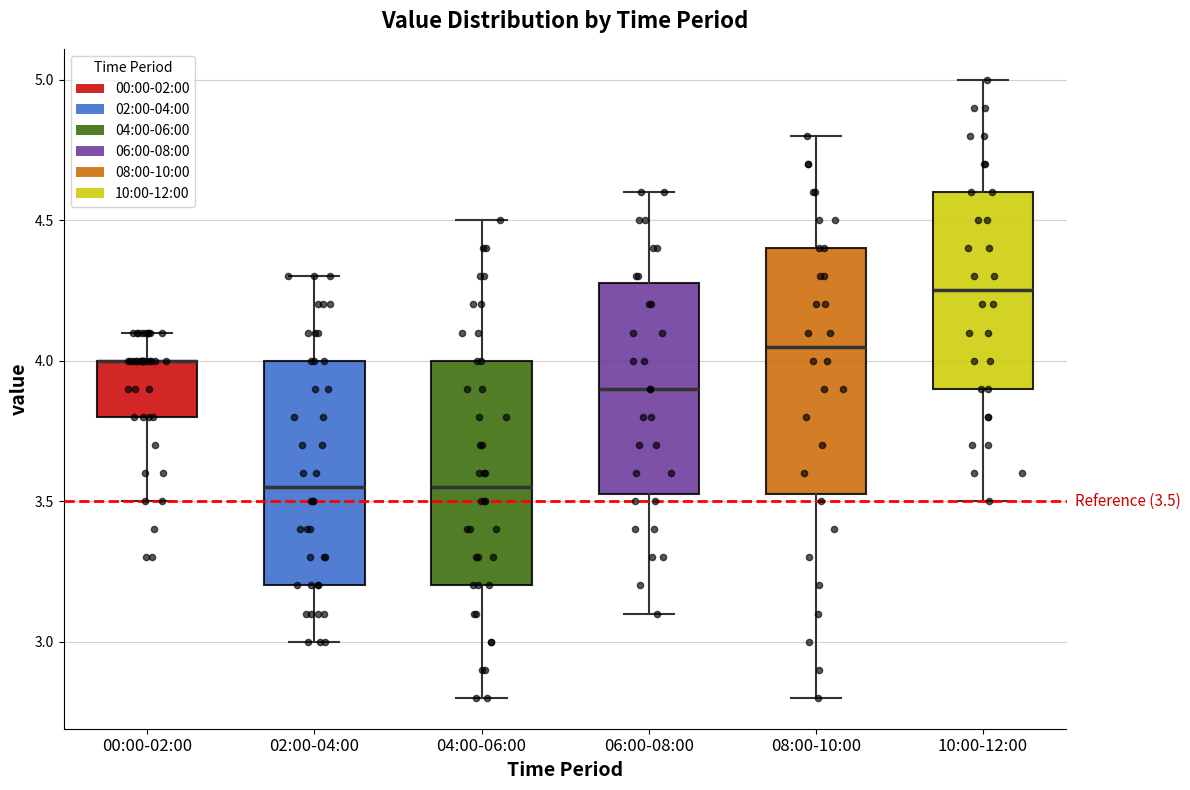

Comparing the boxes themselves (not the whiskers), which one is the tallest?

08:00-10:00